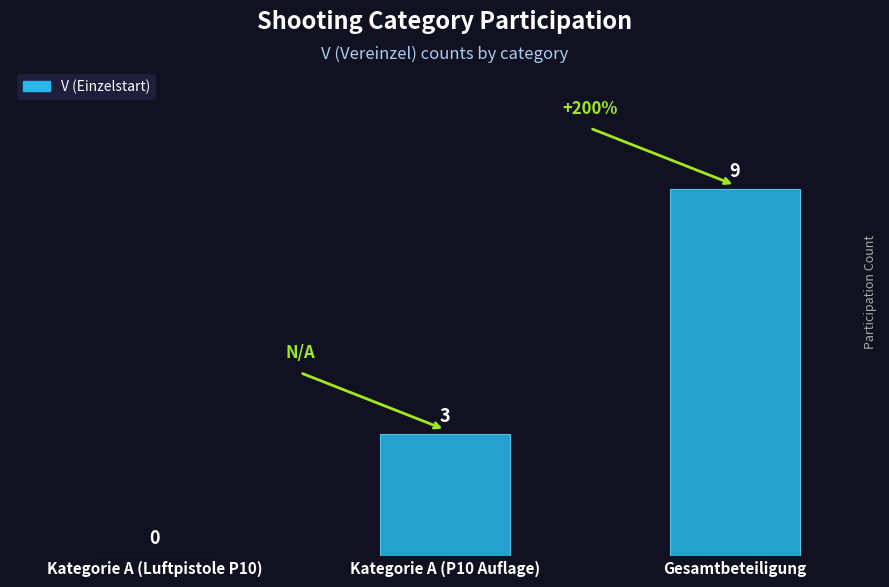

What is the difference between the values at Kategorie A (P10 Auflage) and Gesamtbeteiligung?

6